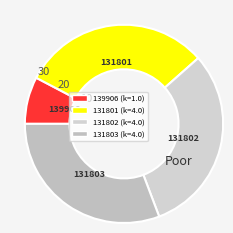

Does 131801 represent more than half of the total?

No